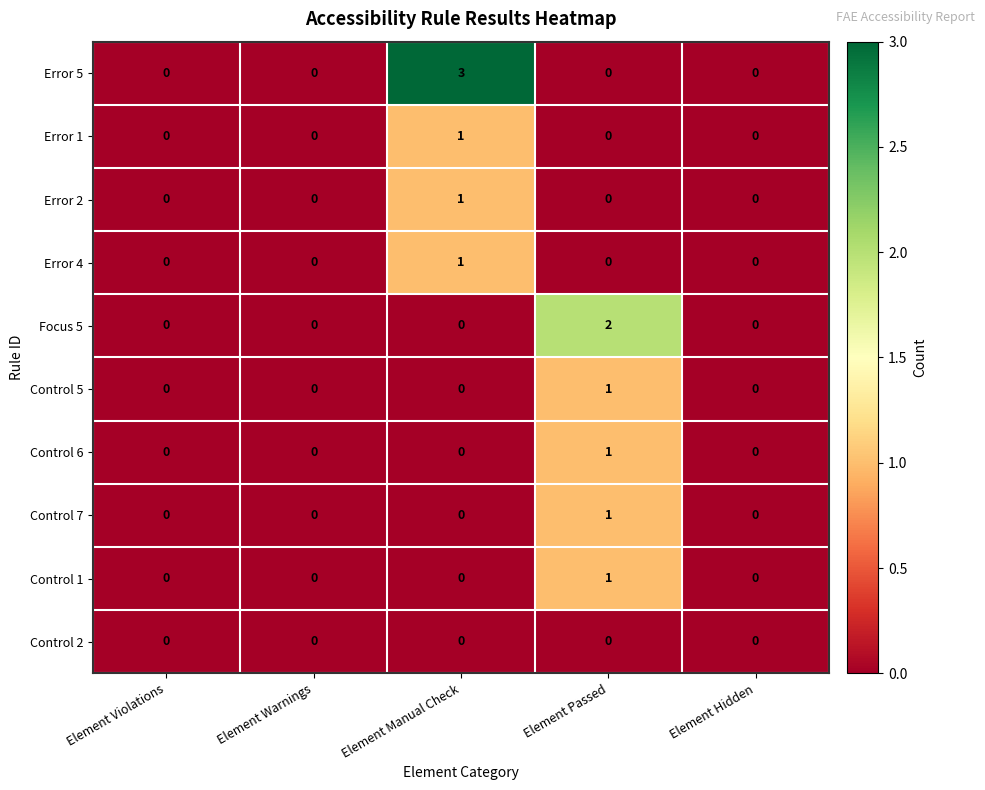

How many data points in Error 5 are above 0?

1